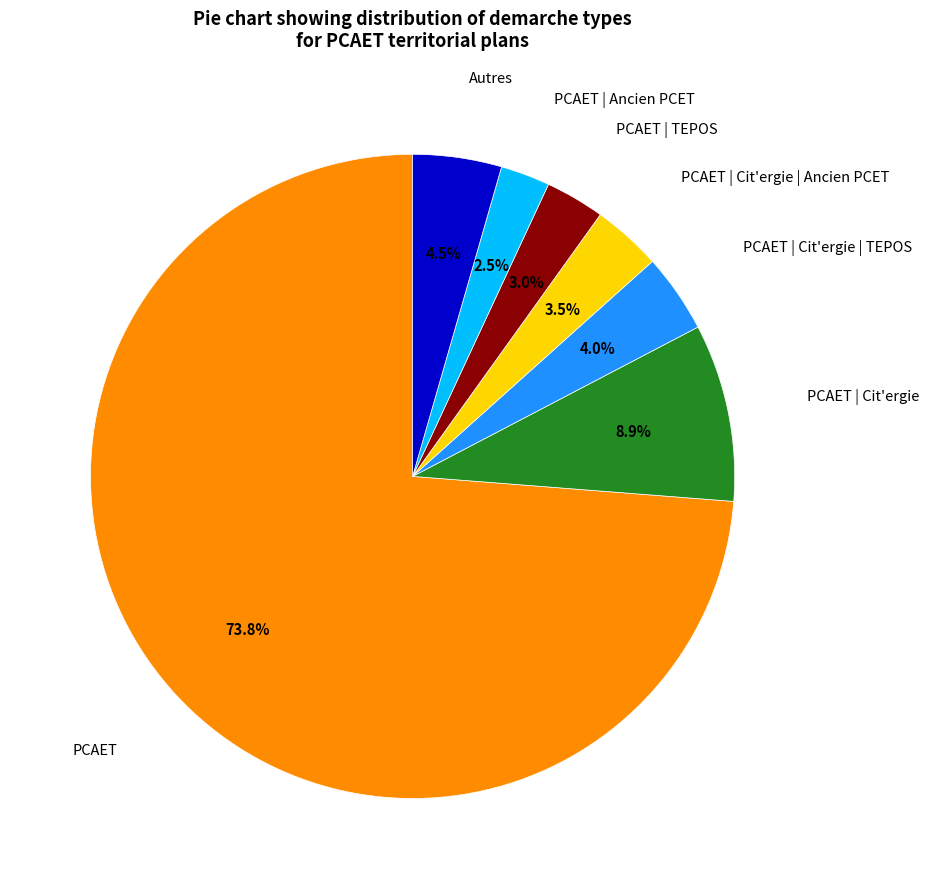

Which category has the biggest portion of the pie?

PCAET